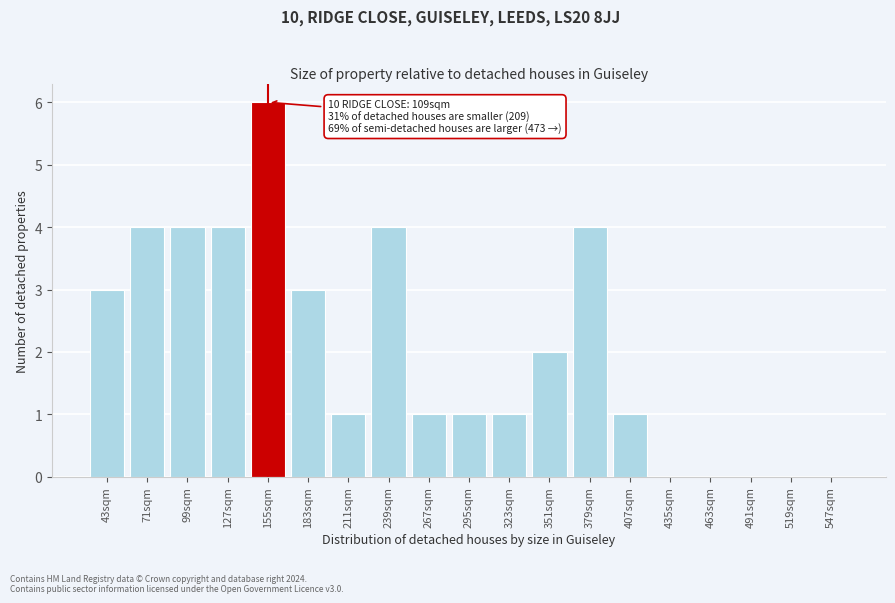

Reading left to right, transcribe all the data shown in this chart.

43sqm=3	71sqm=4	99sqm=4	127sqm=4	155sqm=6	183sqm=3	211sqm=1	239sqm=4	267sqm=1	295sqm=1	323sqm=1	351sqm=2	379sqm=4	407sqm=1	435sqm=0	463sqm=0	491sqm=0	519sqm=0	547sqm=0